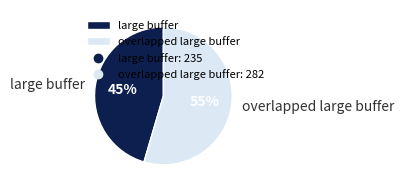

Does any single category account for the majority?

Yes